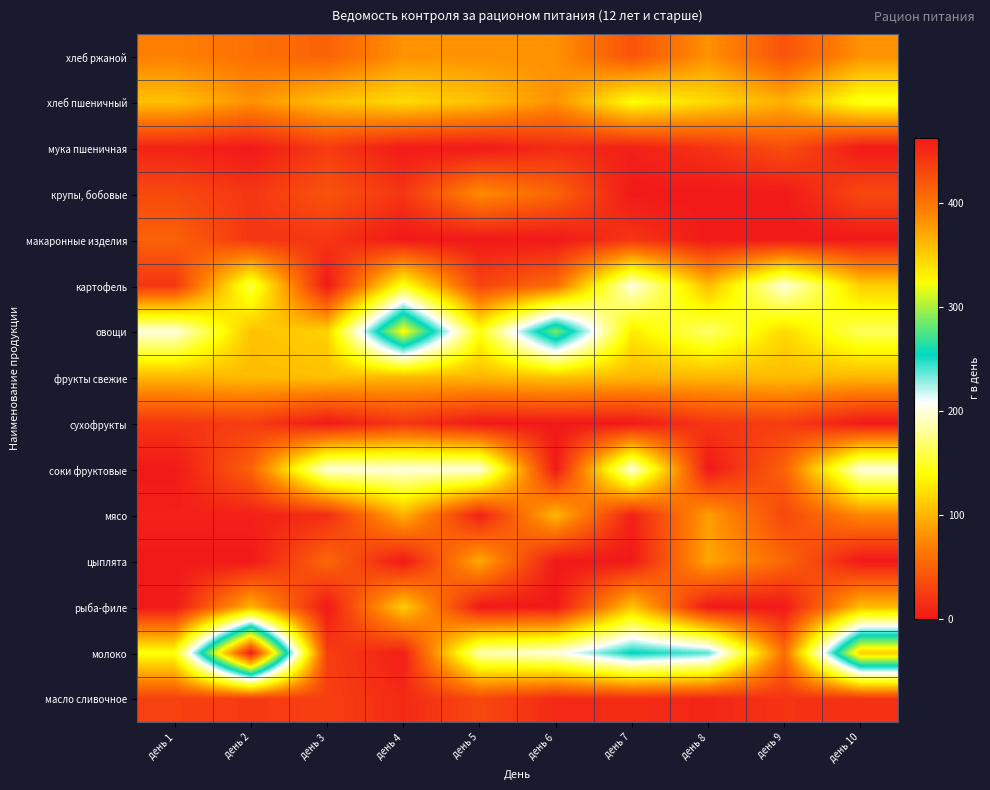

List the series in order of their peak value, lowest first.

сухофрукты, масло сливочное, мука пшеничная, макаронные изделия, крупы, бобовые, хлеб ржаной, цыплята, мясо, фрукты свежие, рыба-филе, хлеб пшеничный, соки фруктовые, картофель, овощи, молоко